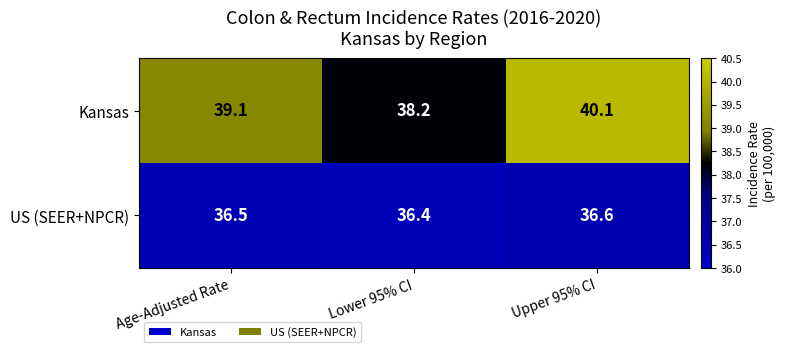

How many US (SEER+NPCR) values are between 36 and 37?

3